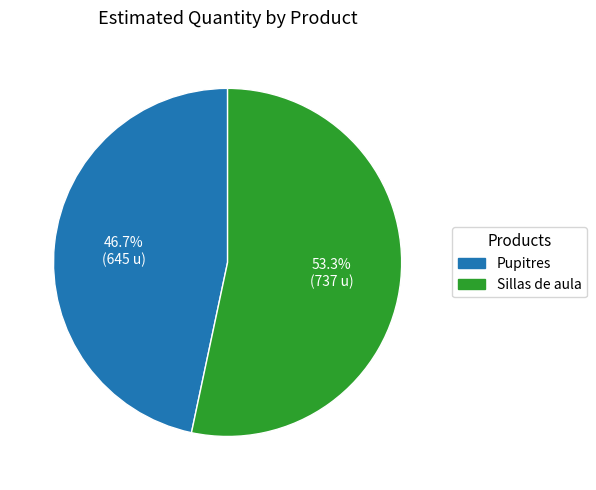

Approximately how many times larger is the value at Sillas de aula compared to Pupitres?

1.1